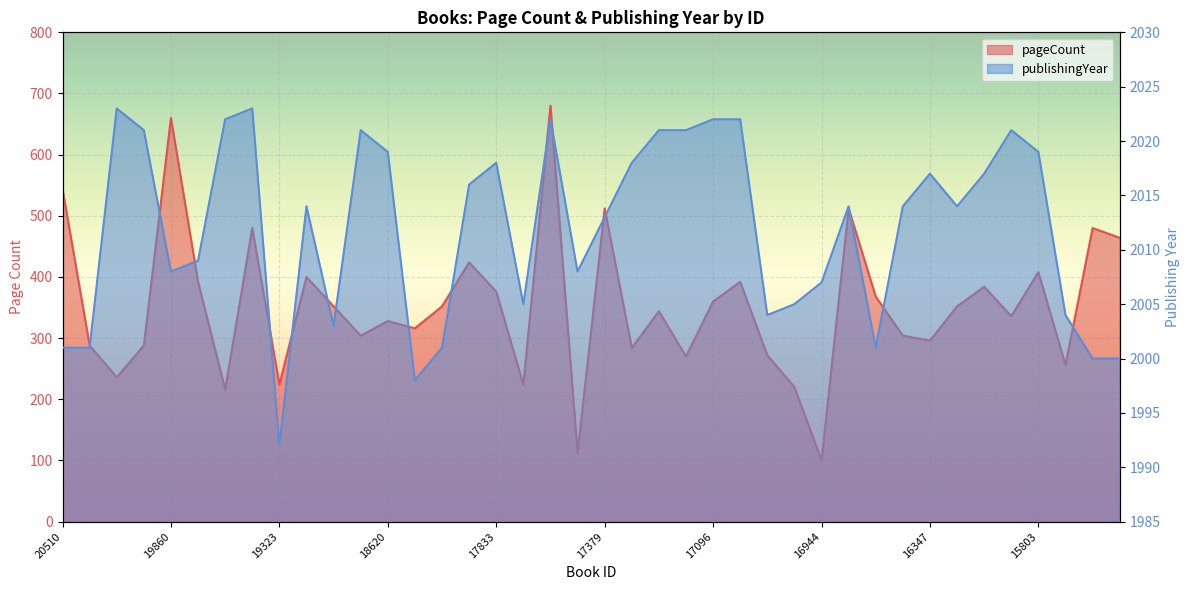

At which category is the sum across all series the highest?

17599